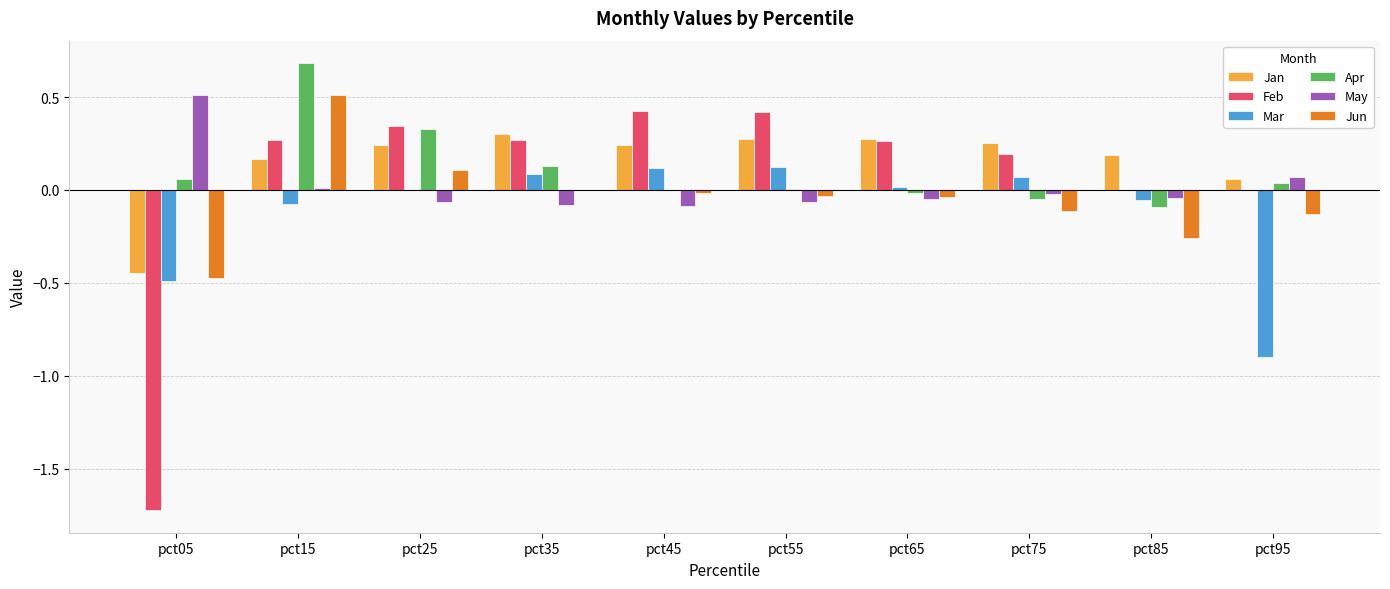

At which category is the sum across all series the highest?

pct15